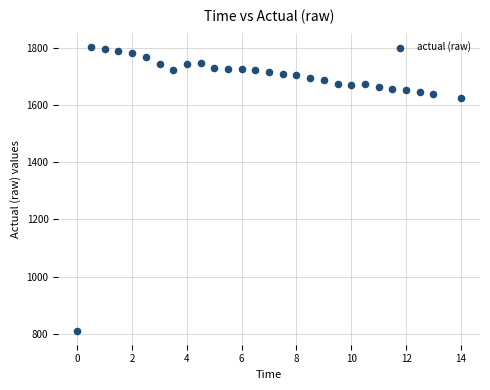

What is the range of X values (max minus min)?

14.0